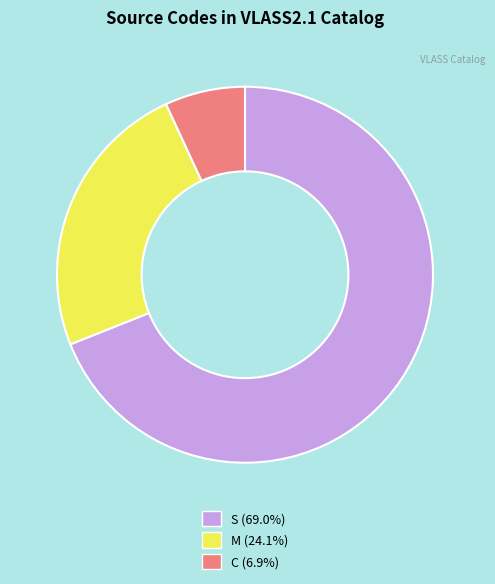

Is there any slice that represents more than half of the pie?

Yes